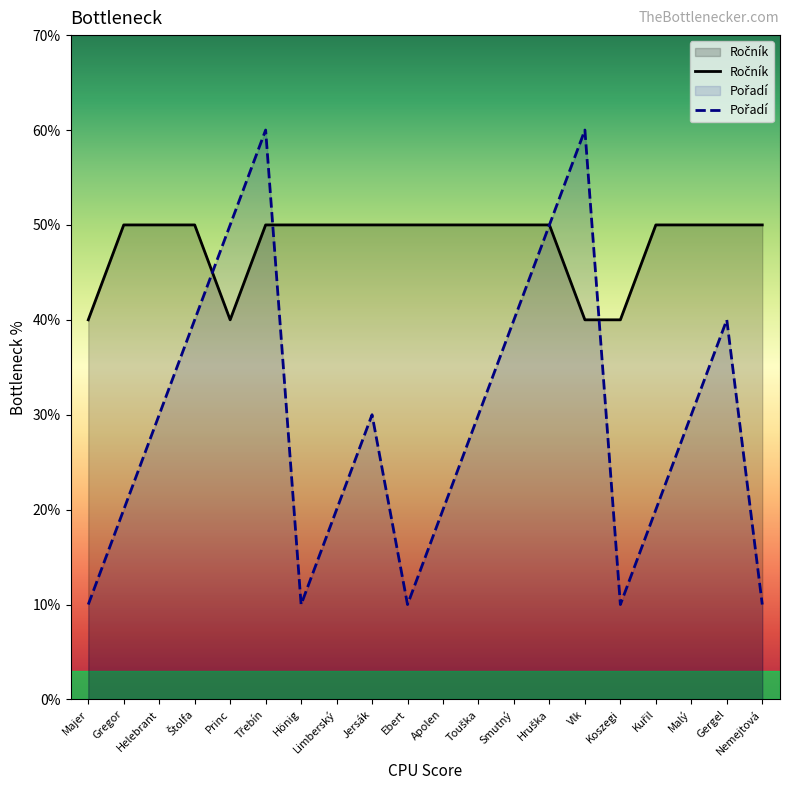

How many data points in Ročník are less than 5?

4